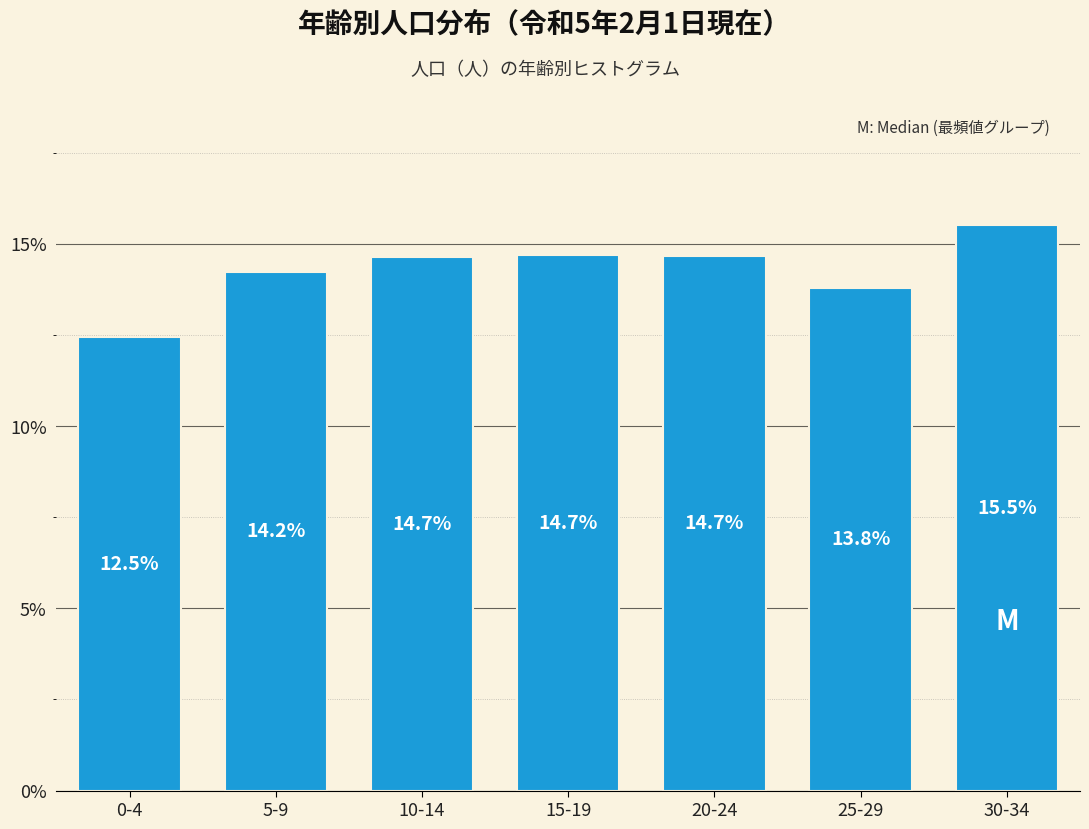

Reading right to left, extract all data points from this chart.

30-34=15.5	25-29=13.8	20-24=14.7	15-19=14.7	10-14=14.7	5-9=14.2	0-4=12.5